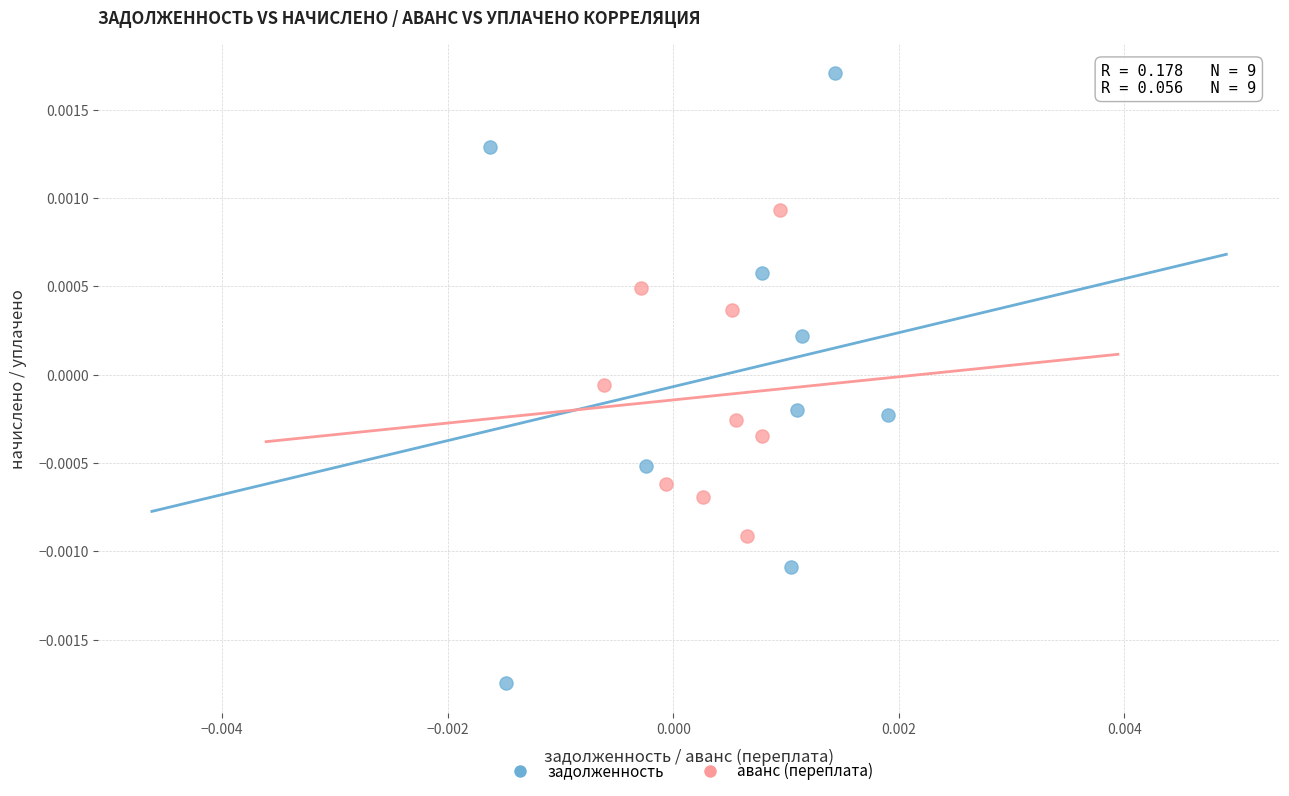

Which series has the largest Y range (max minus min)?

задолженность